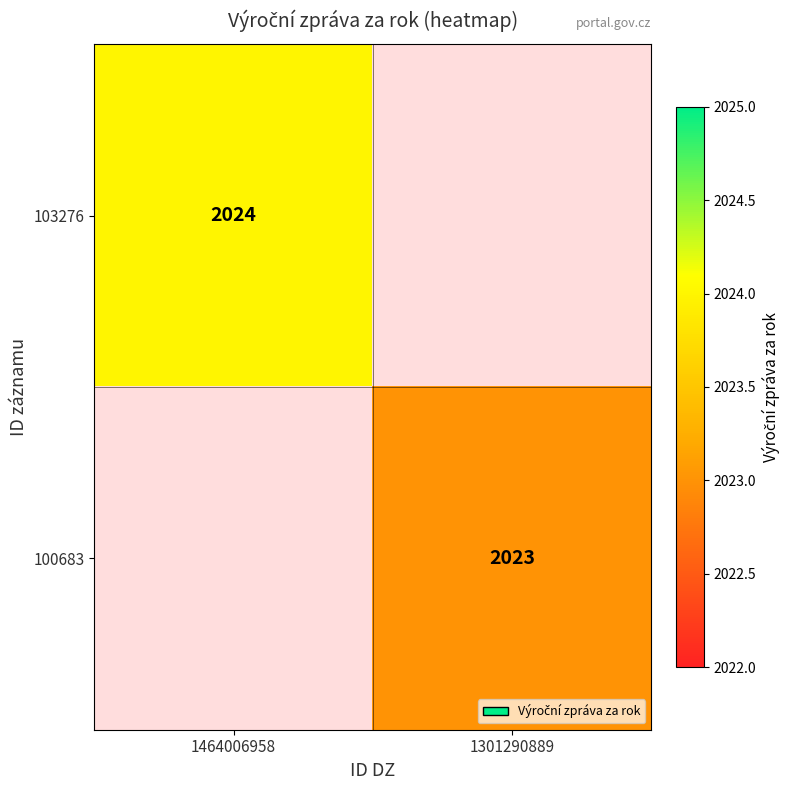

True or false: 100683 has a value of 1145 at 1301290889.

False